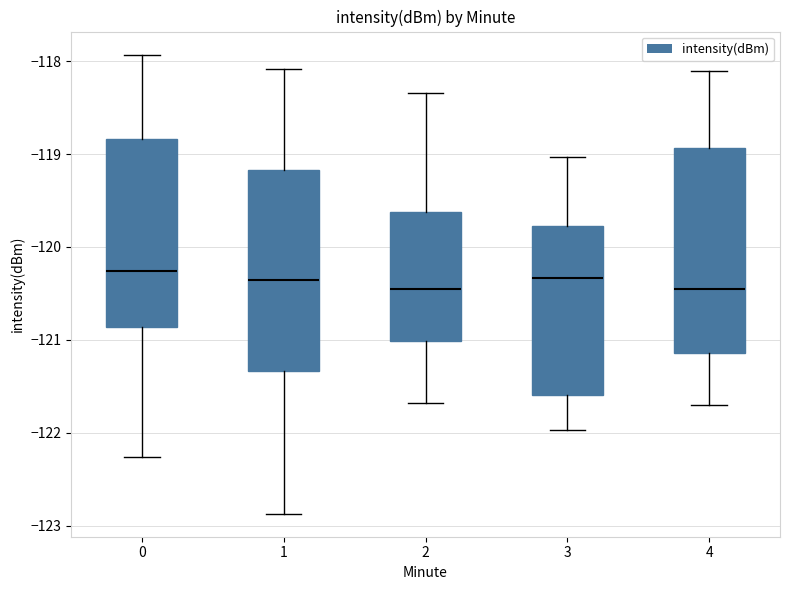

Reading left to right, read every box against the y-axis: the position of its median line, the range the box covers, and the ends of its whiskers. The values are not printed on the chart, so give them approximately, as read against the axis.

0: median -120.3, box -120.9 to -118.8, whiskers -122.3 to -117.9
1: median -120.4, box -121.3 to -119.2, whiskers -122.9 to -118.1
2: median -120.5, box -121.0 to -119.6, whiskers -121.7 to -118.3
3: median -120.3, box -121.6 to -119.8, whiskers -122.0 to -119.0
4: median -120.5, box -121.1 to -118.9, whiskers -121.7 to -118.1